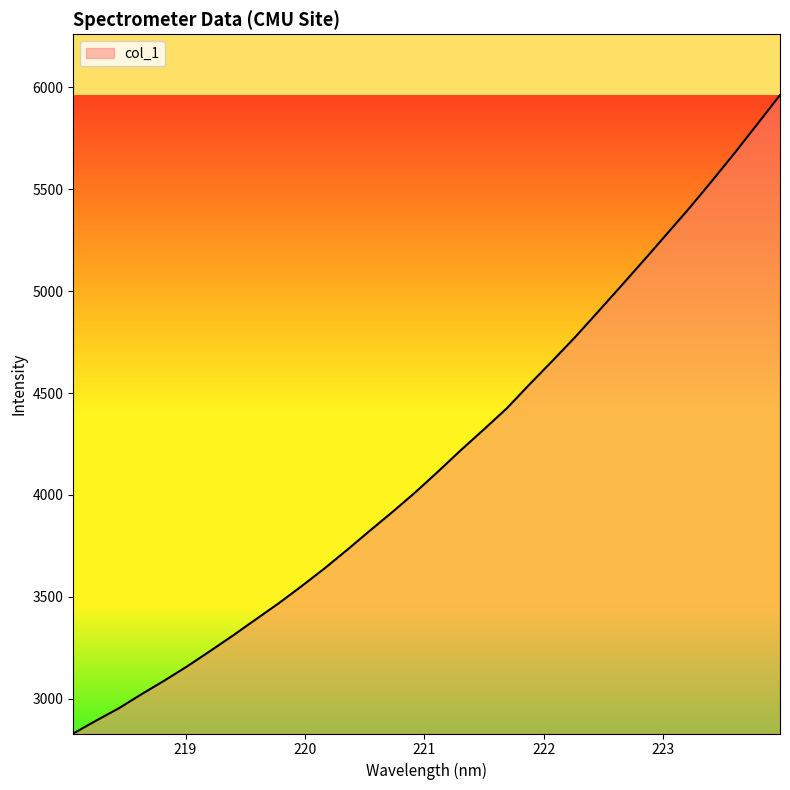

What is the difference between the maximum and minimum values?

3131.1